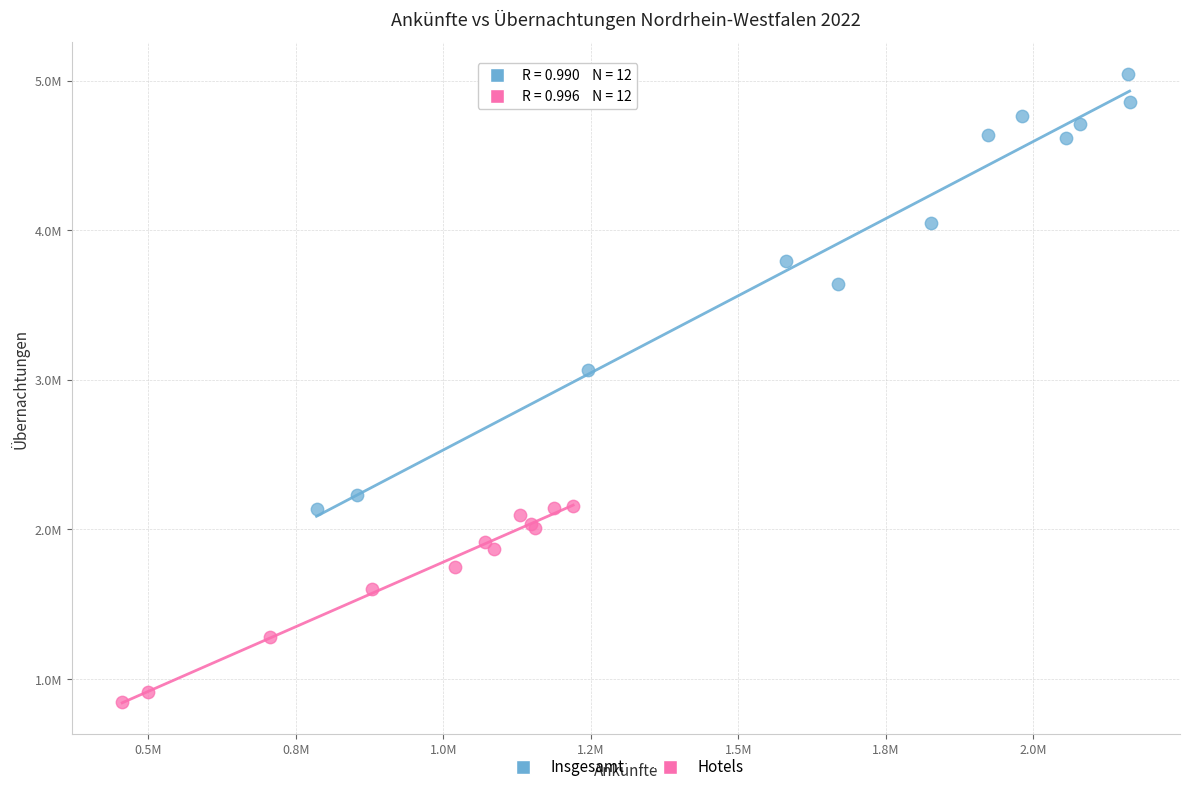

What are all the series names shown in the legend?

Insgesamt, Hotels